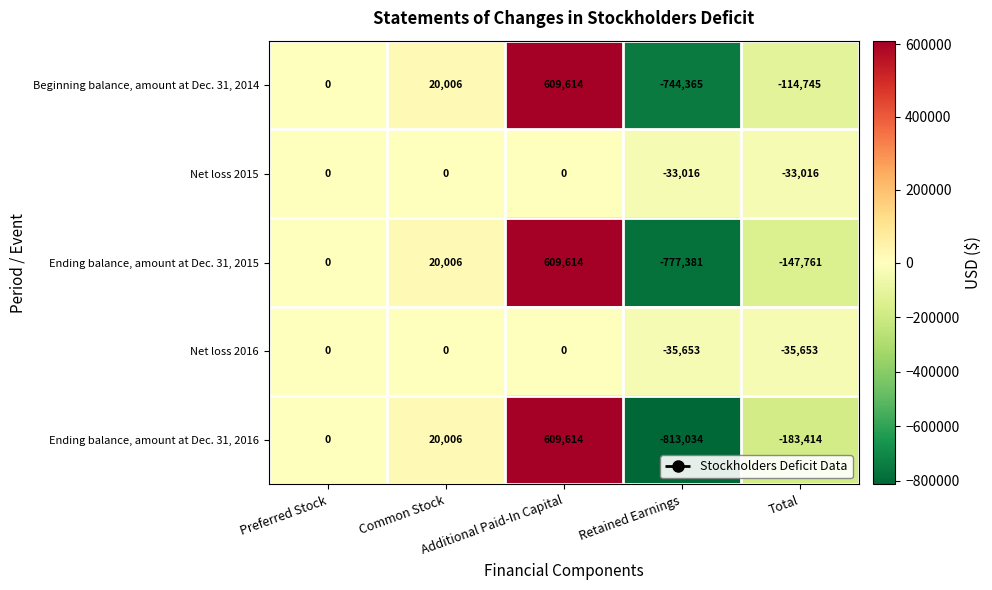

Which series has the widest spread of values?

Ending balance, amount at Dec. 31, 2016